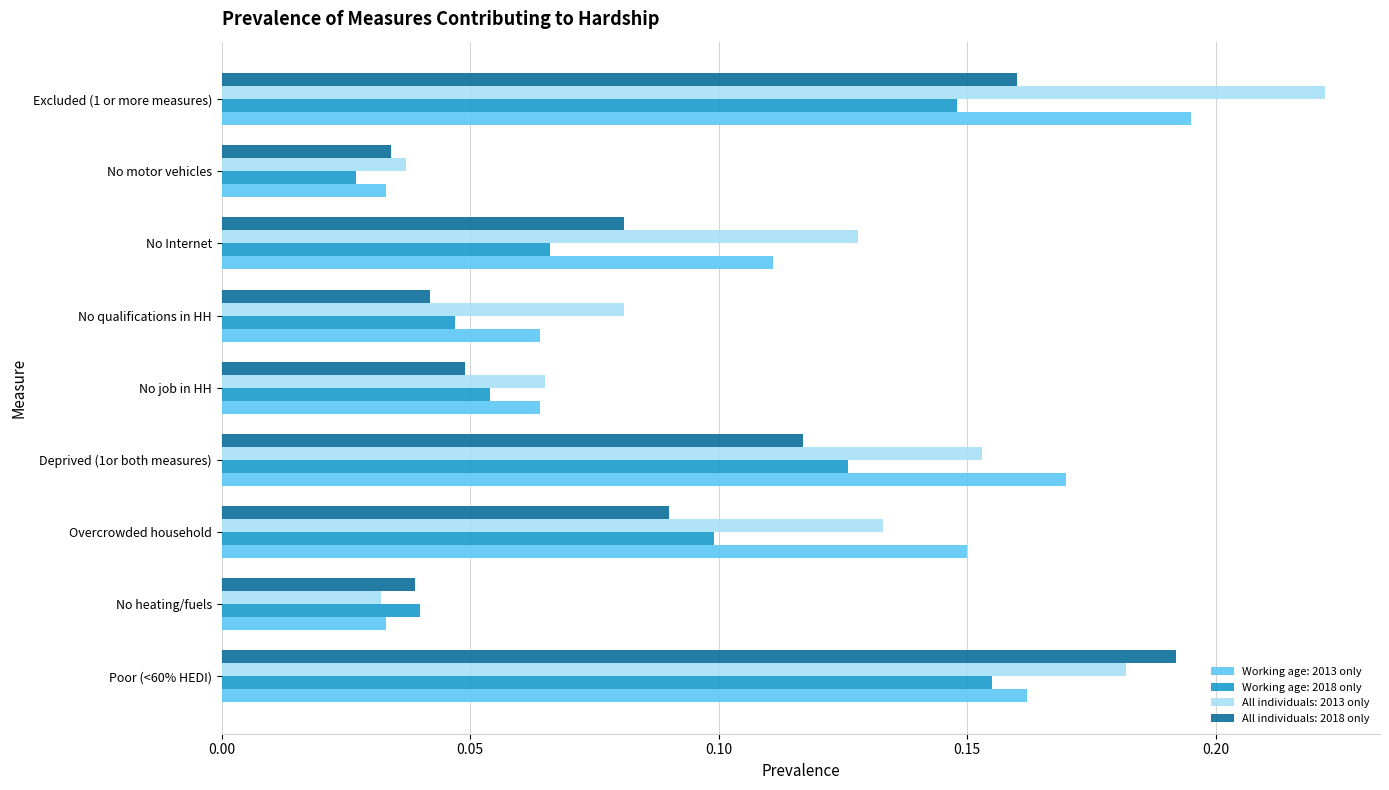

The All individuals: 2013 only series shows 0.0 at No job in HH. True or false?

False